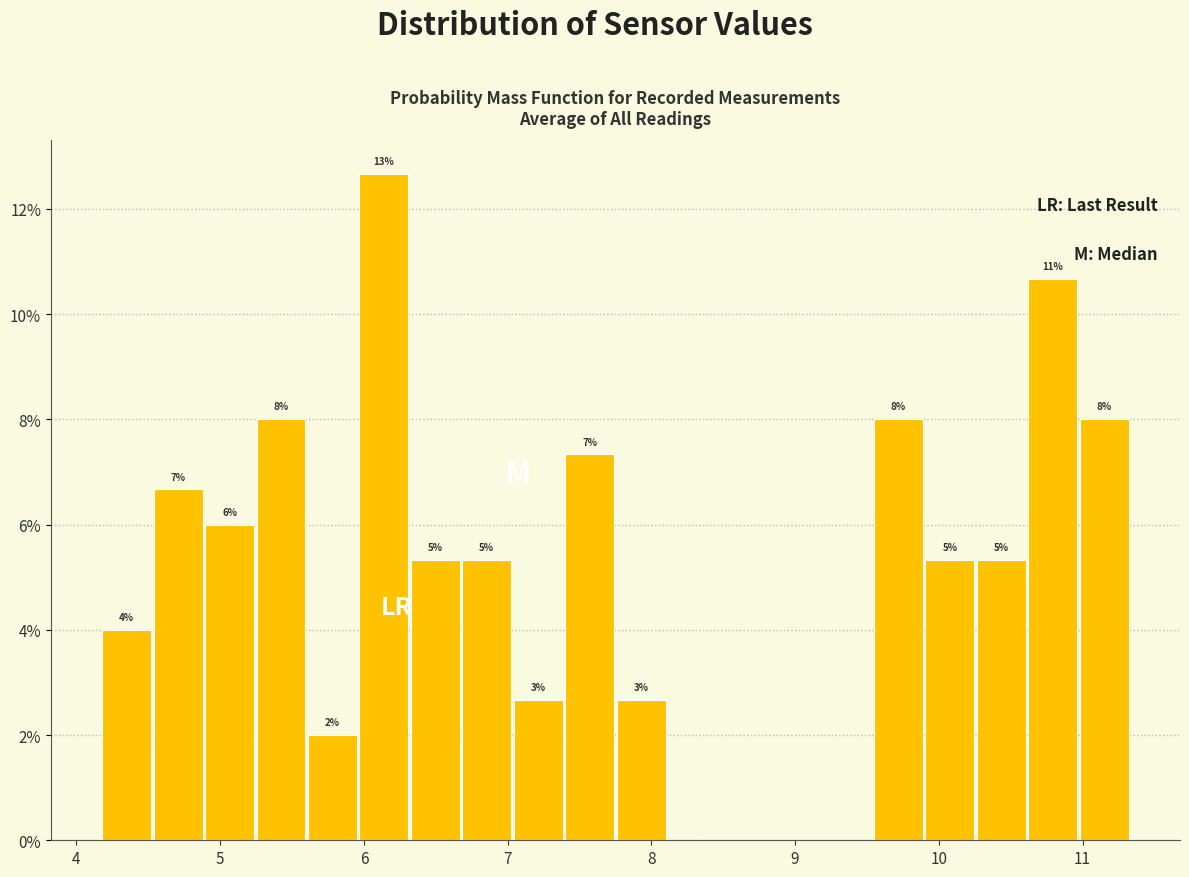

Around what value on the x-axis is the tallest bar? Give the approximate position of its centre, as read against the axis.

6.1